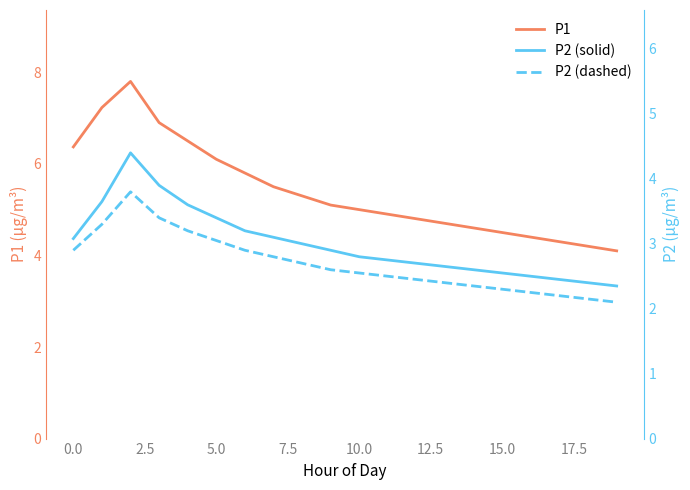

What is the difference between the highest and lowest values at 19?

2.0